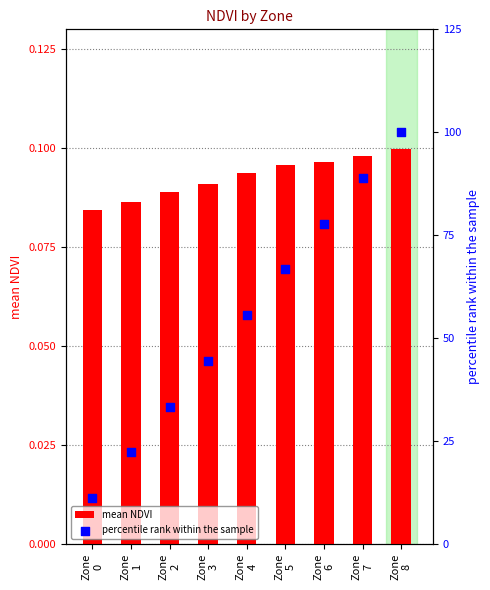

Which series reaches the minimum Y coordinate?

mean NDVI